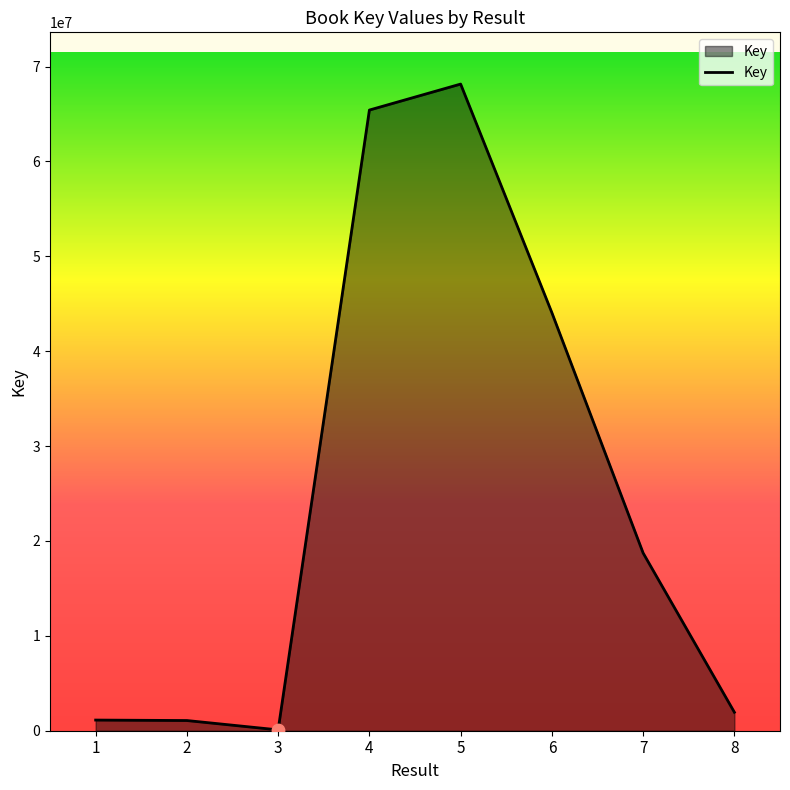

Between 6 and 1, which is larger?

6